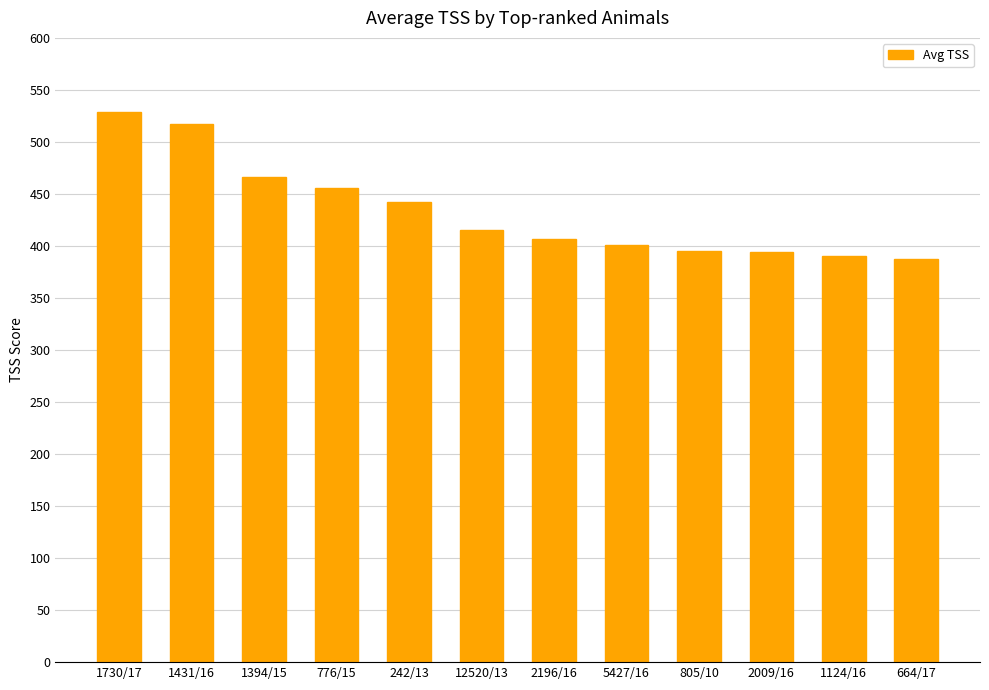

What is the difference between the maximum and minimum values?

142